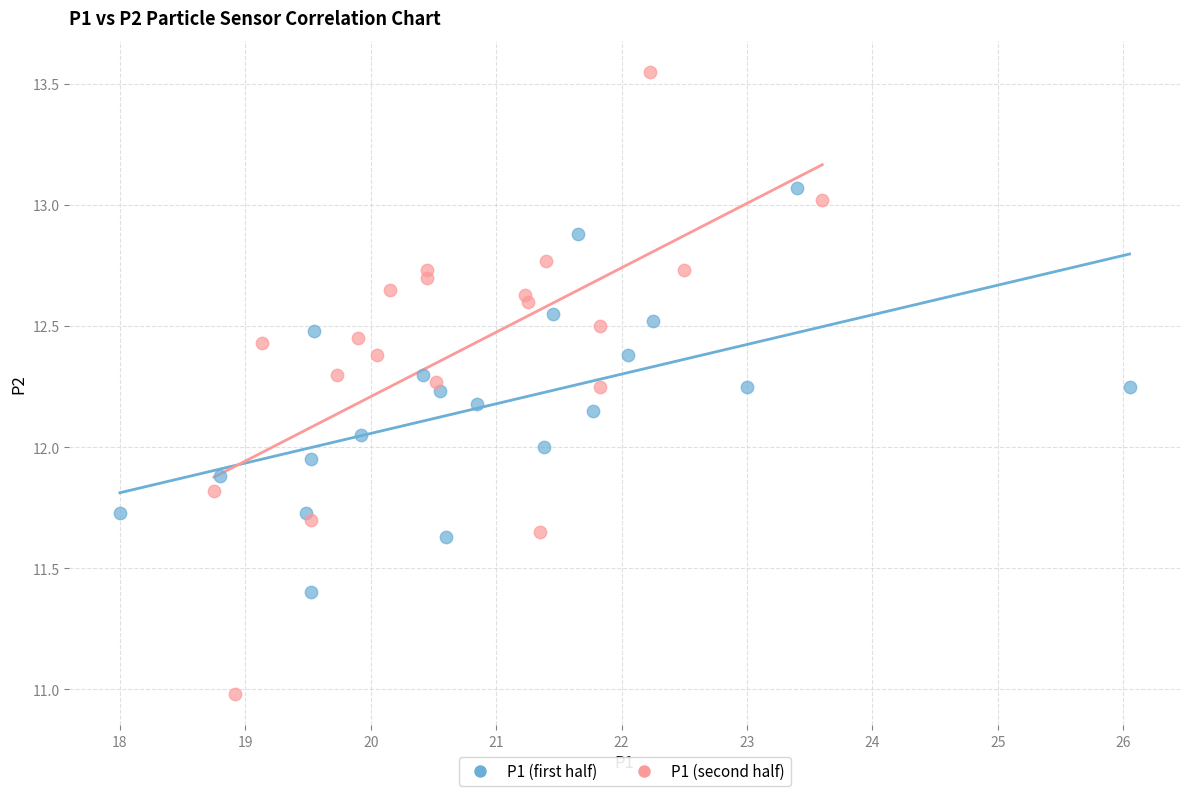

What are all the series names shown in the legend?

P1 (first half), P1 (second half)